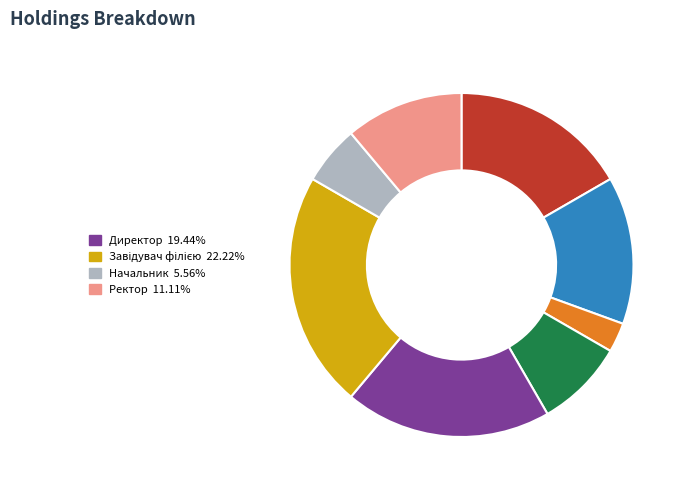

Is there any slice that represents more than half of the pie?

No